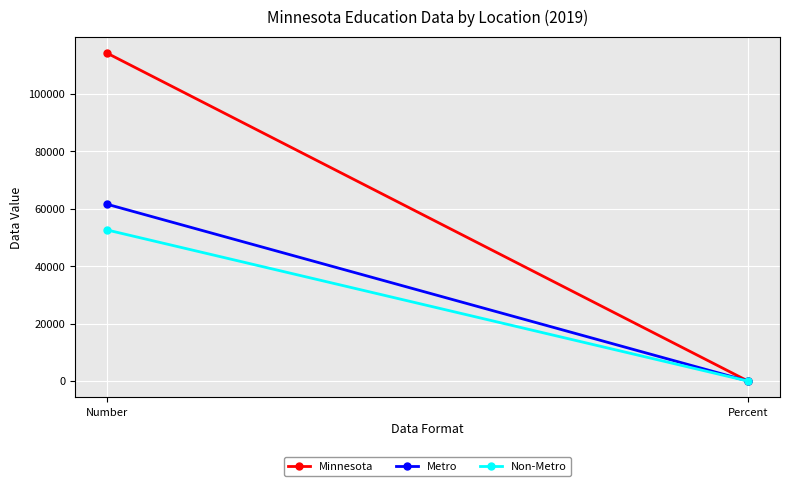

At which category is the sum across all series the highest?

Number